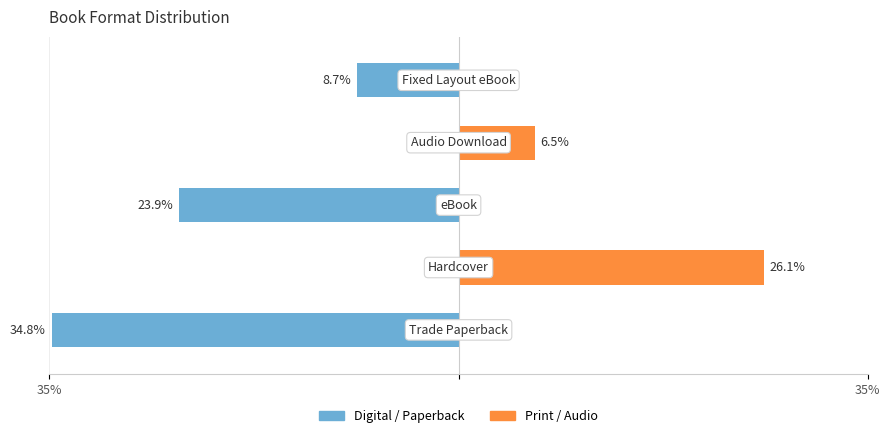

The Print / Audio series shows 11.9 at 4. True or false?

False